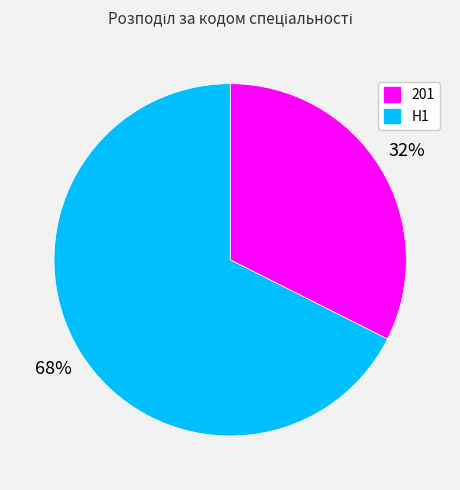

Count the number of slices in the pie.

2